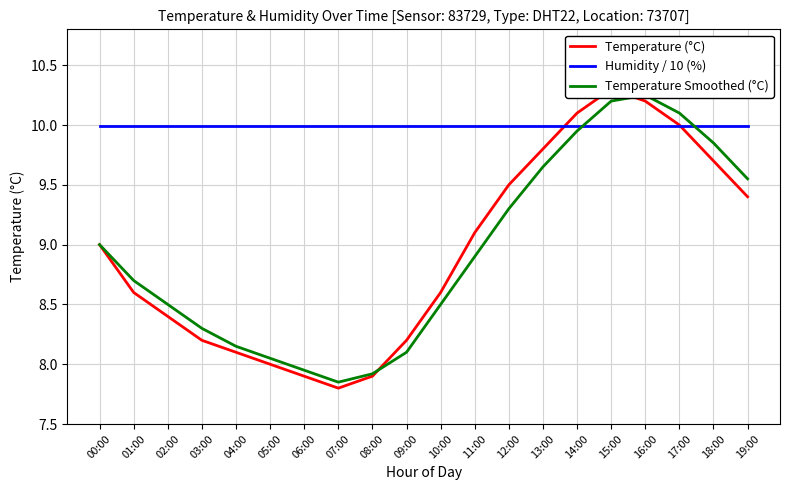

How many lines are shown in the chart?

3